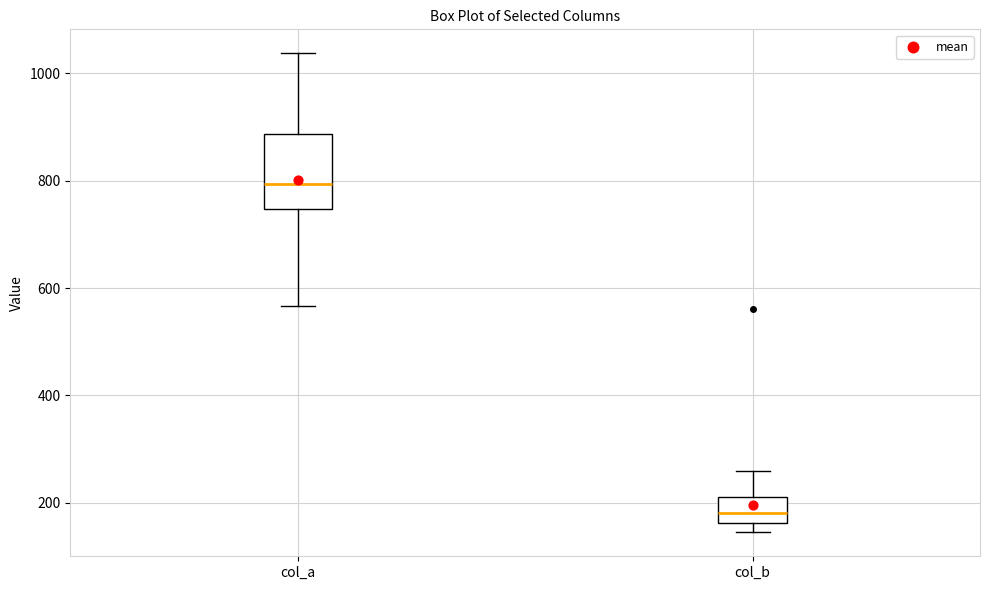

Which box is the tallest, from its lower edge to its upper edge?

col_a